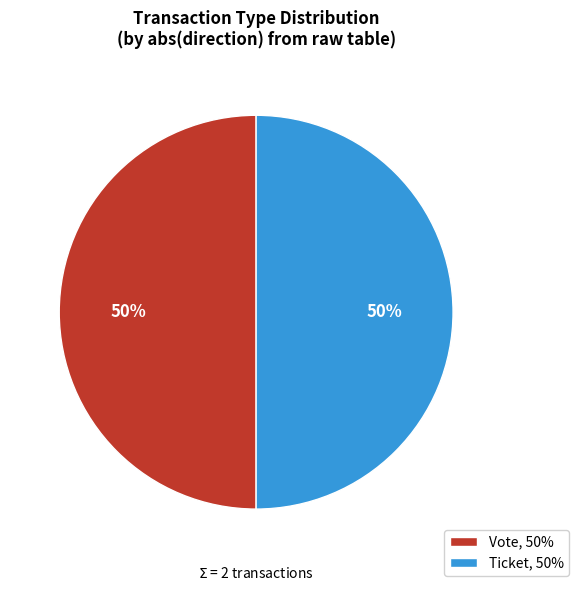

How many slices are in this pie chart?

2